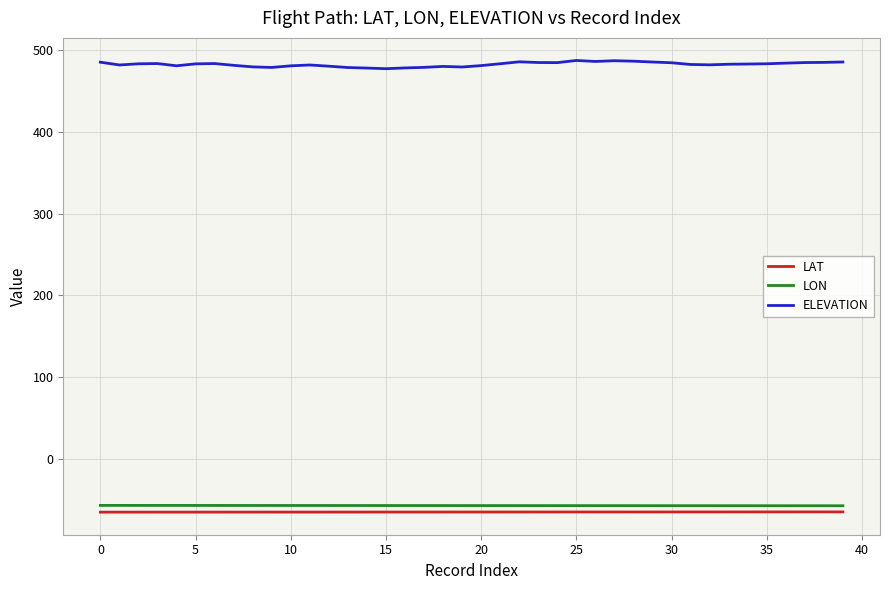

At how many categories does at least one series exceed 152?

40